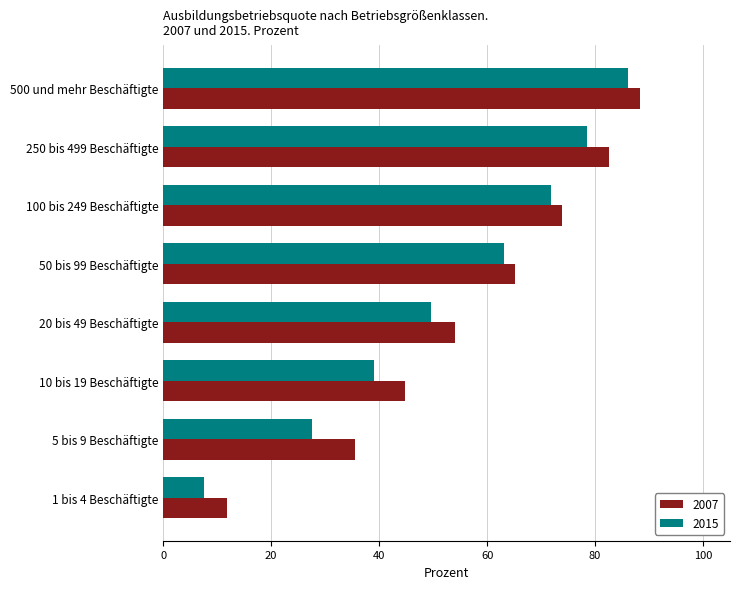

List the series in order of their overall mean, lowest first.

2015, 2007